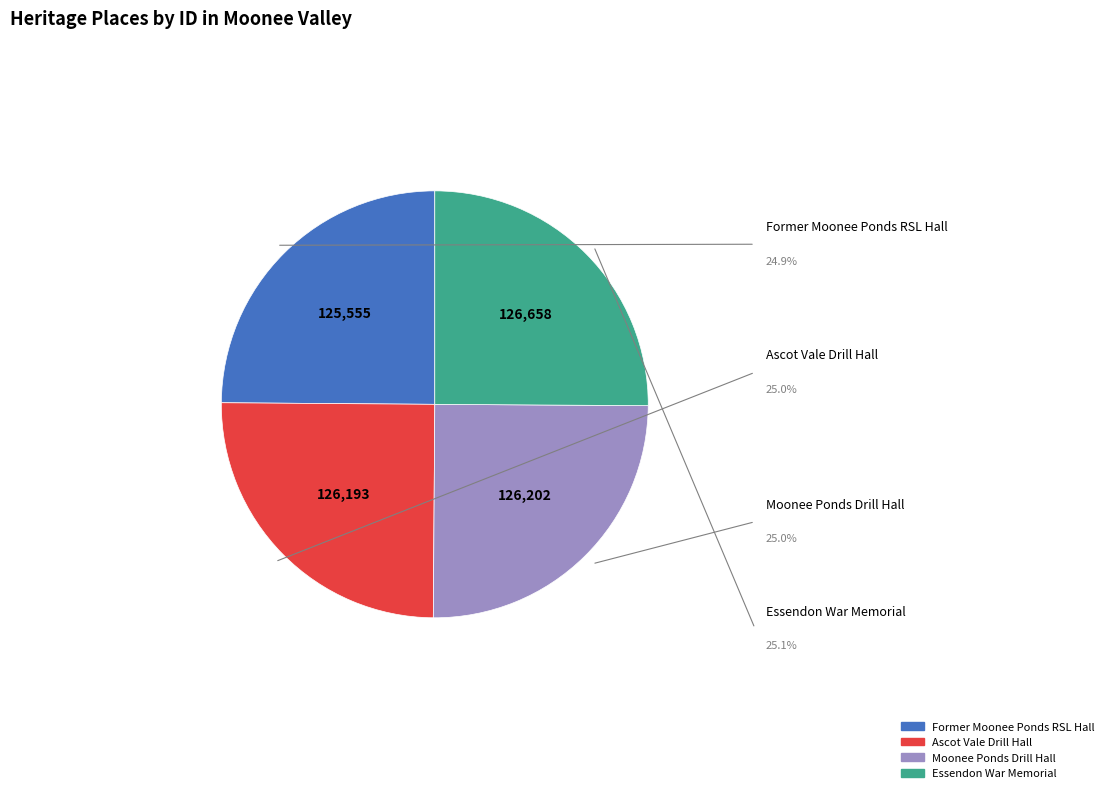

Is there a majority slice in this chart?

No